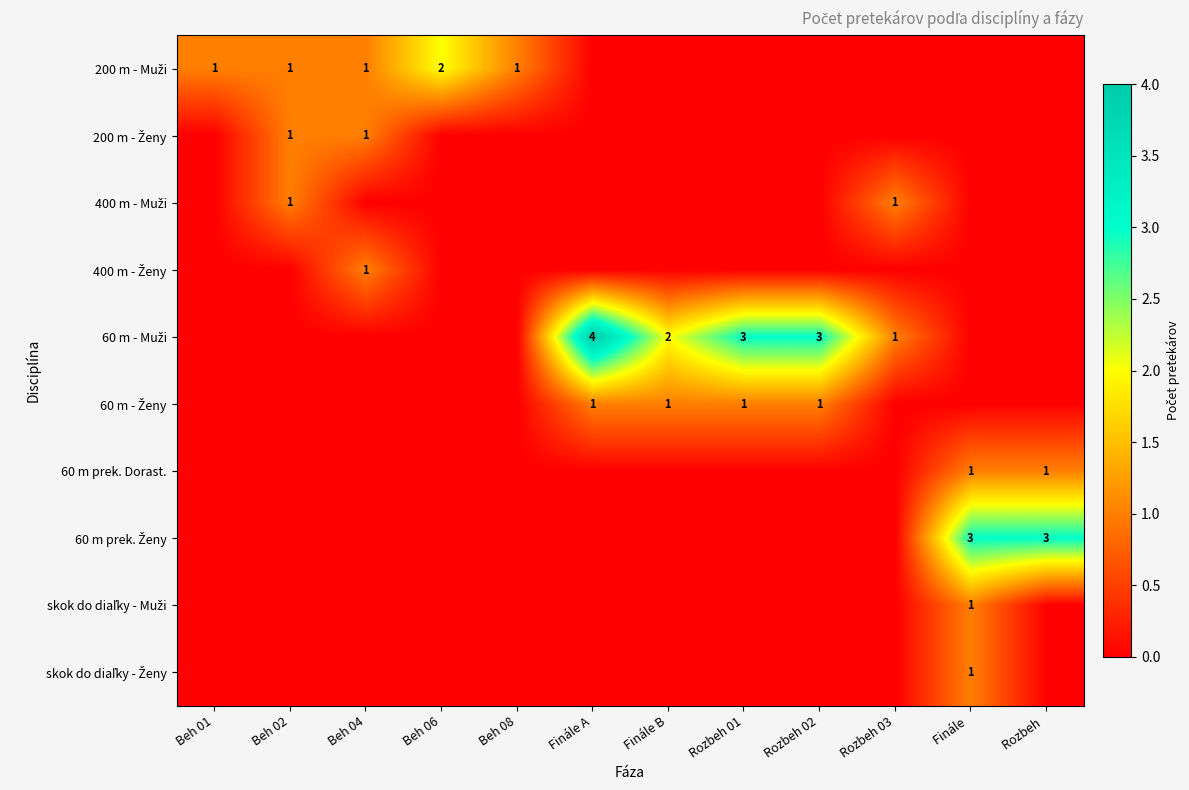

The value of 60 m - Ženy at Beh 06 is 0. True or false?

True